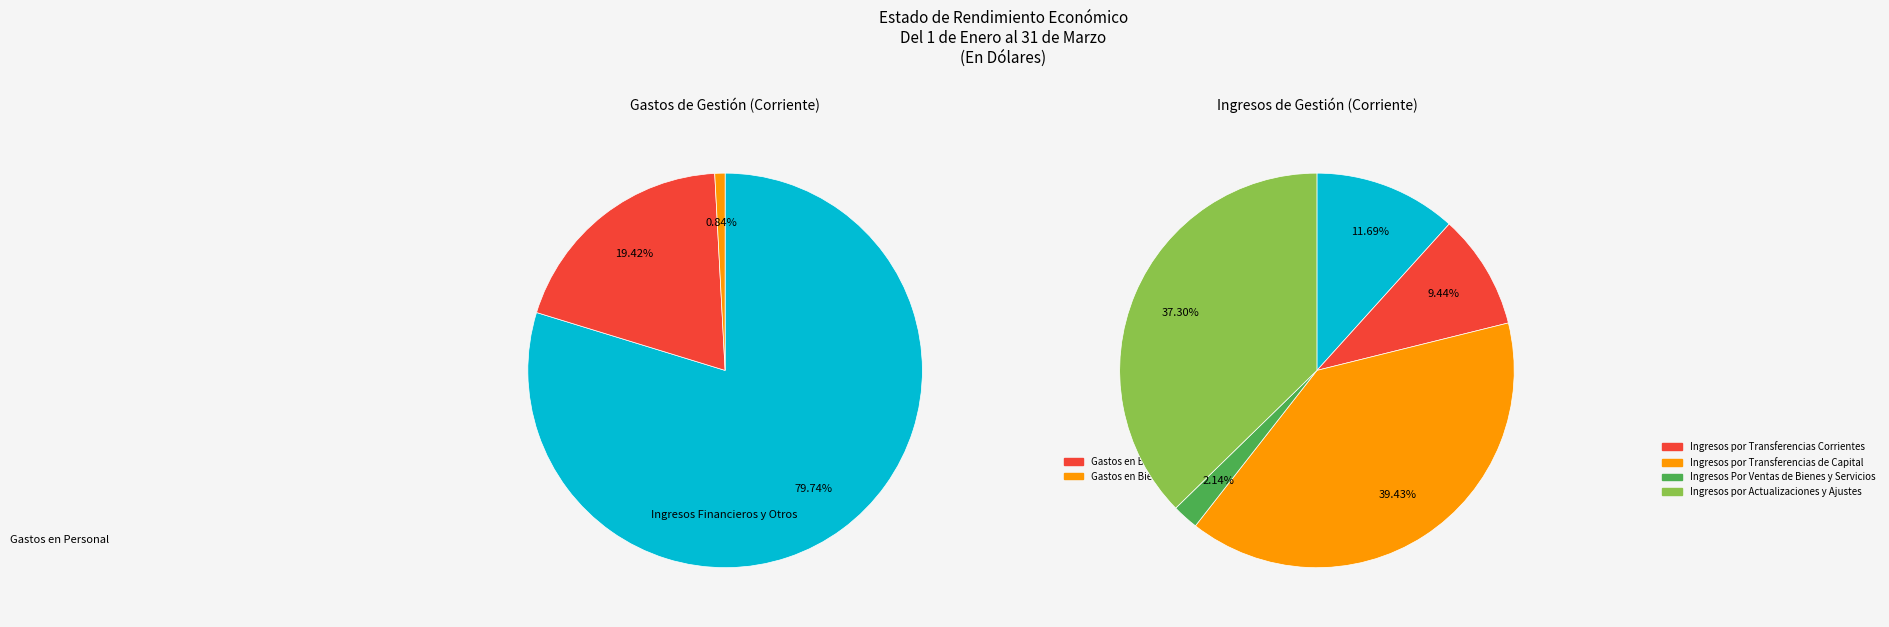

Approximately how many times larger is the value at Ingresos por Actualizaciones y Ajustes compared to Gastos en Bienes Capitalizables?

277.6